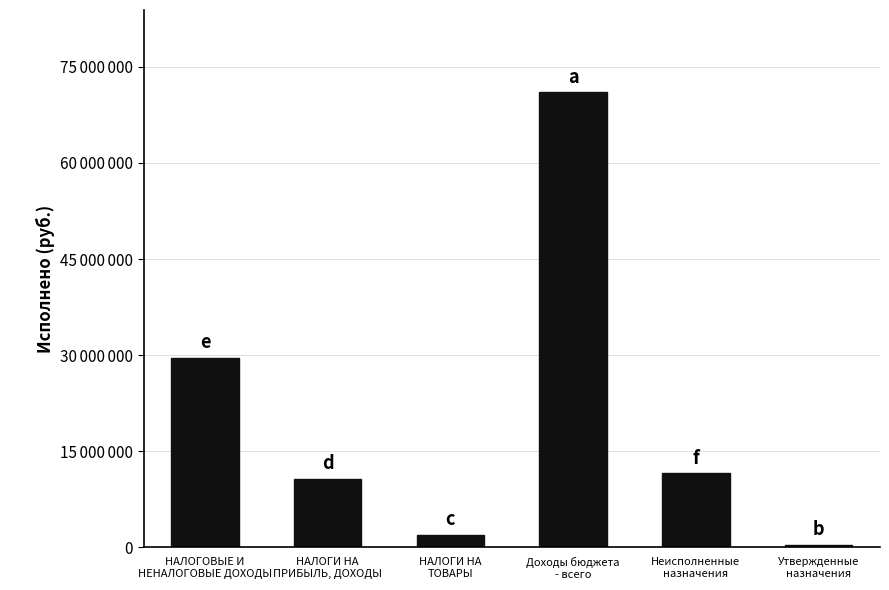

What is the change in value from Доходы бюджета
- всего to Утвержденные
назначения?

-70632172.2